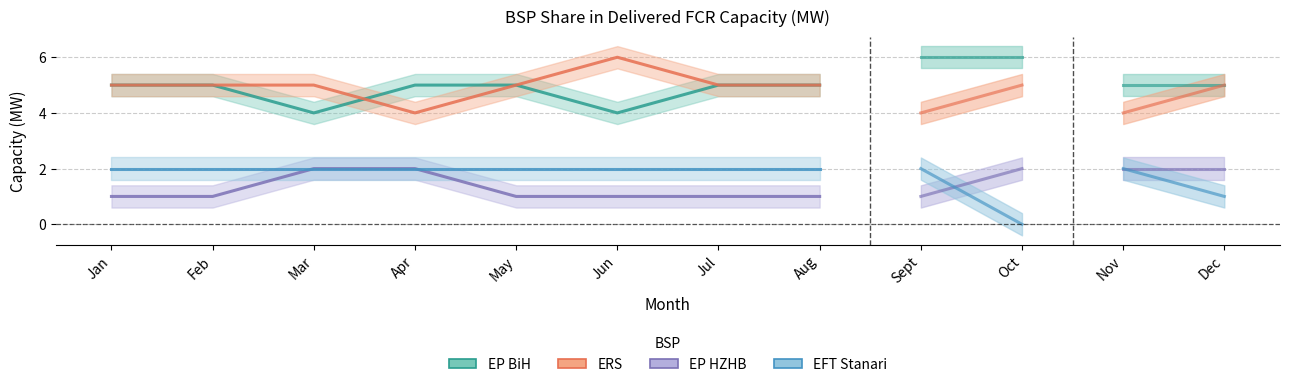

Does the chart display data point markers on the line(s)?

No